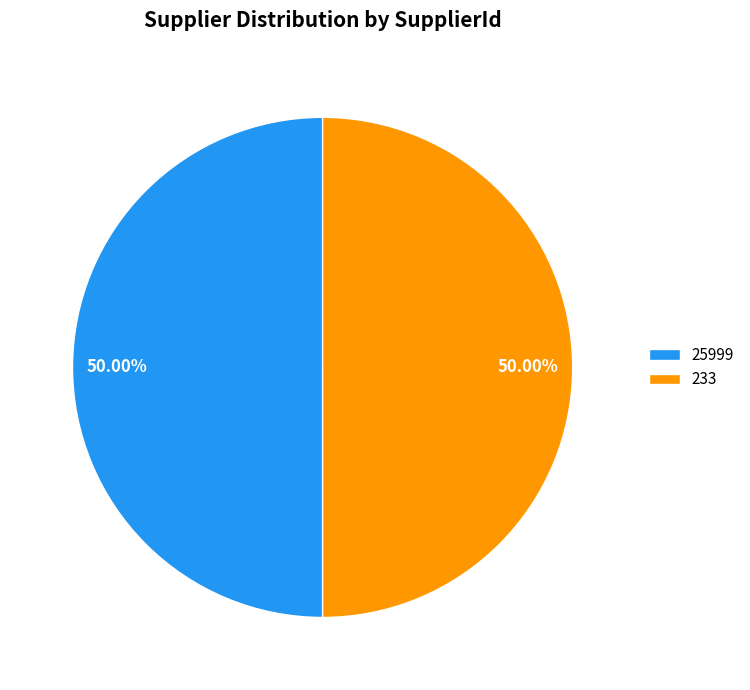

Approximately how many times larger is the value at 25999 compared to 233?

1.0